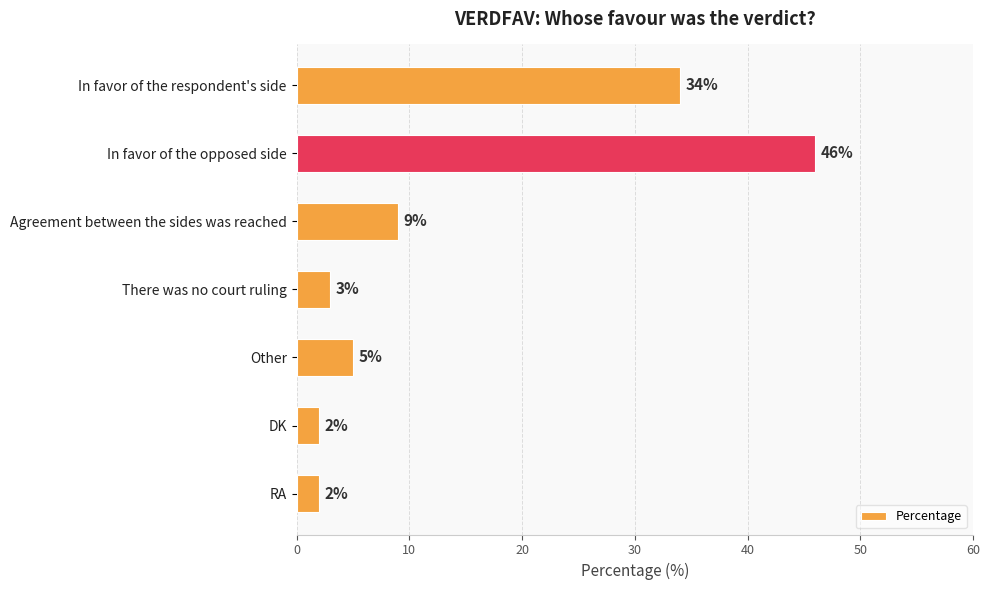

Approximately how many times larger is the value at In favor of the respondent's side compared to There was no court ruling?

11.3